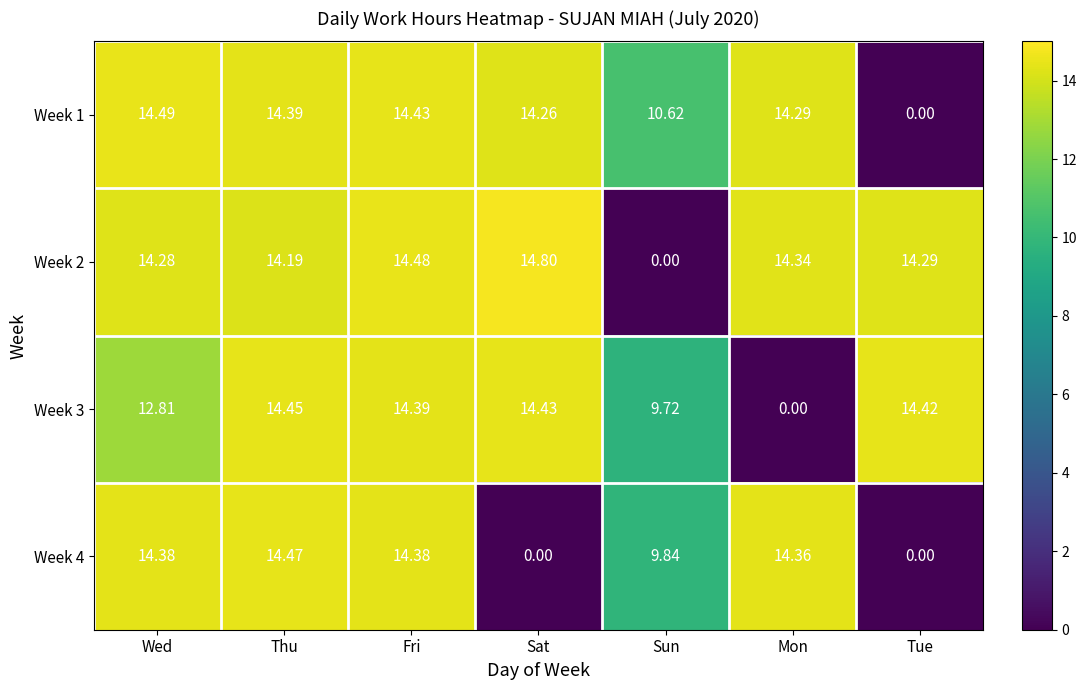

Which category has the highest value across all series?

Sat